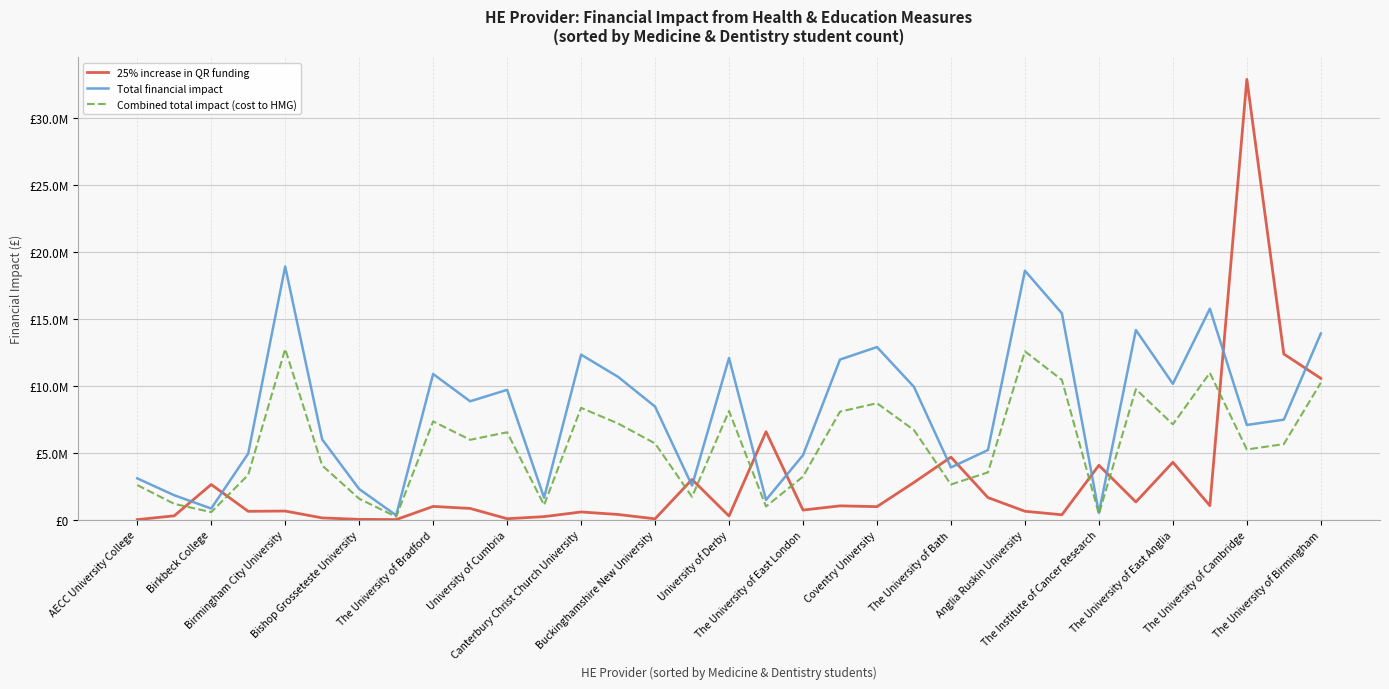

Which category has the lowest value in the 25% increase in QR funding series?

Buckinghamshire New University